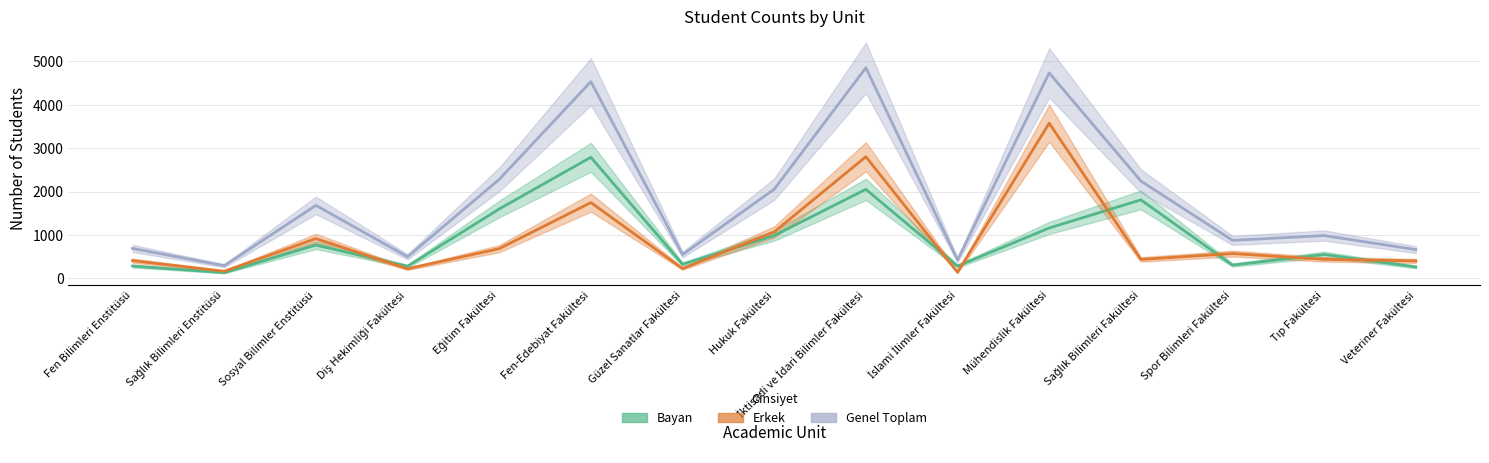

List the labels in order of Genel Toplam value, largest first.

İktisadi ve İdari Bilimler Fakültesi, Mühendislik Fakültesi, Fen-Edebiyat Fakültesi, Eğitim Fakültesi, Sağlık Bilimleri Fakültesi, Hukuk Fakültesi, Sosyal Bilimler Enstitüsü, Tıp Fakültesi, Spor Bilimleri Fakültesi, Fen Bilimleri Enstitüsü, Veteriner Fakültesi, Güzel Sanatlar Fakültesi, Diş Hekimliği Fakültesi, İslami İlimler Fakültesi, Sağlık Bilimleri Enstitüsü